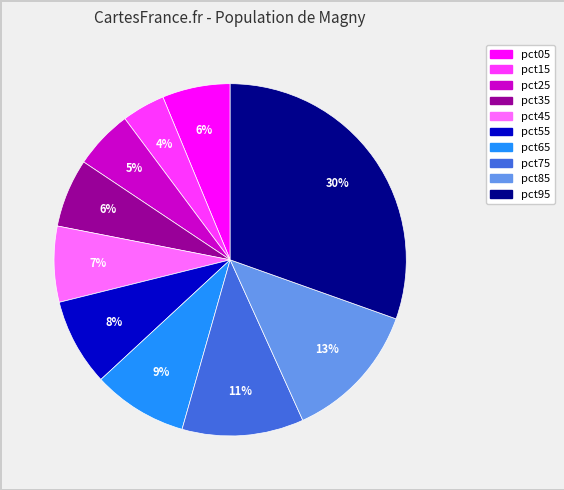

How many slices are in this pie chart?

10